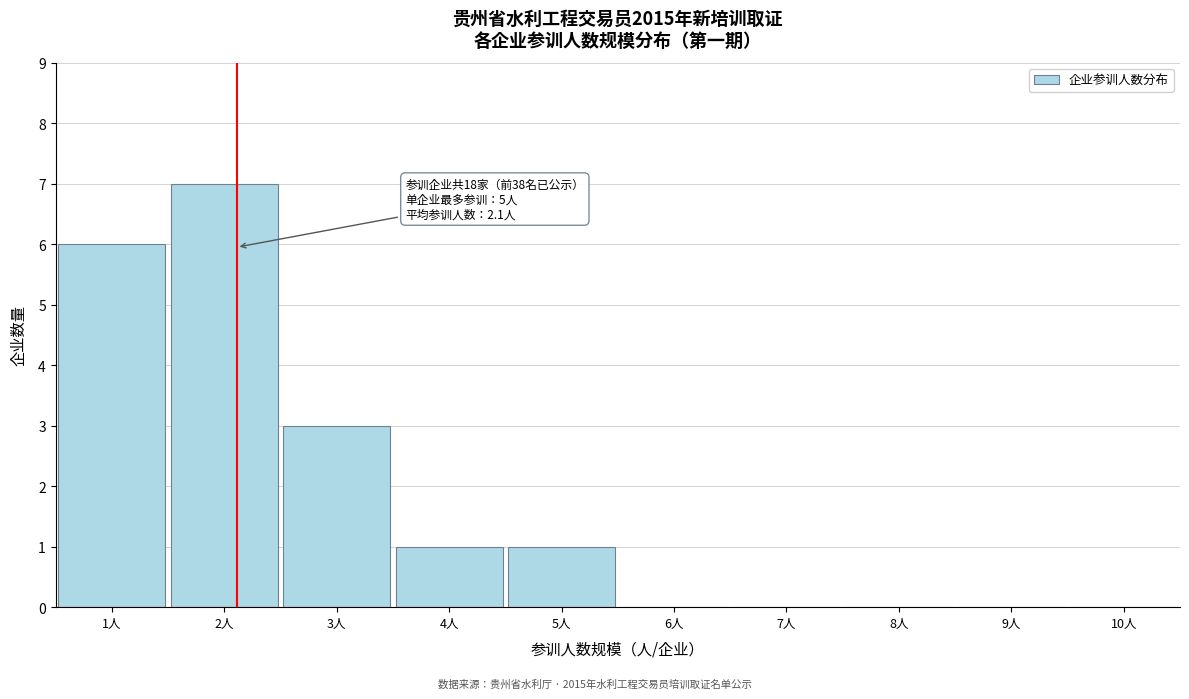

Reading left to right, list all the values displayed in this chart.

1人=6	2人=7	3人=3	4人=1	5人=1	6人=0	7人=0	8人=0	9人=0	10人=0